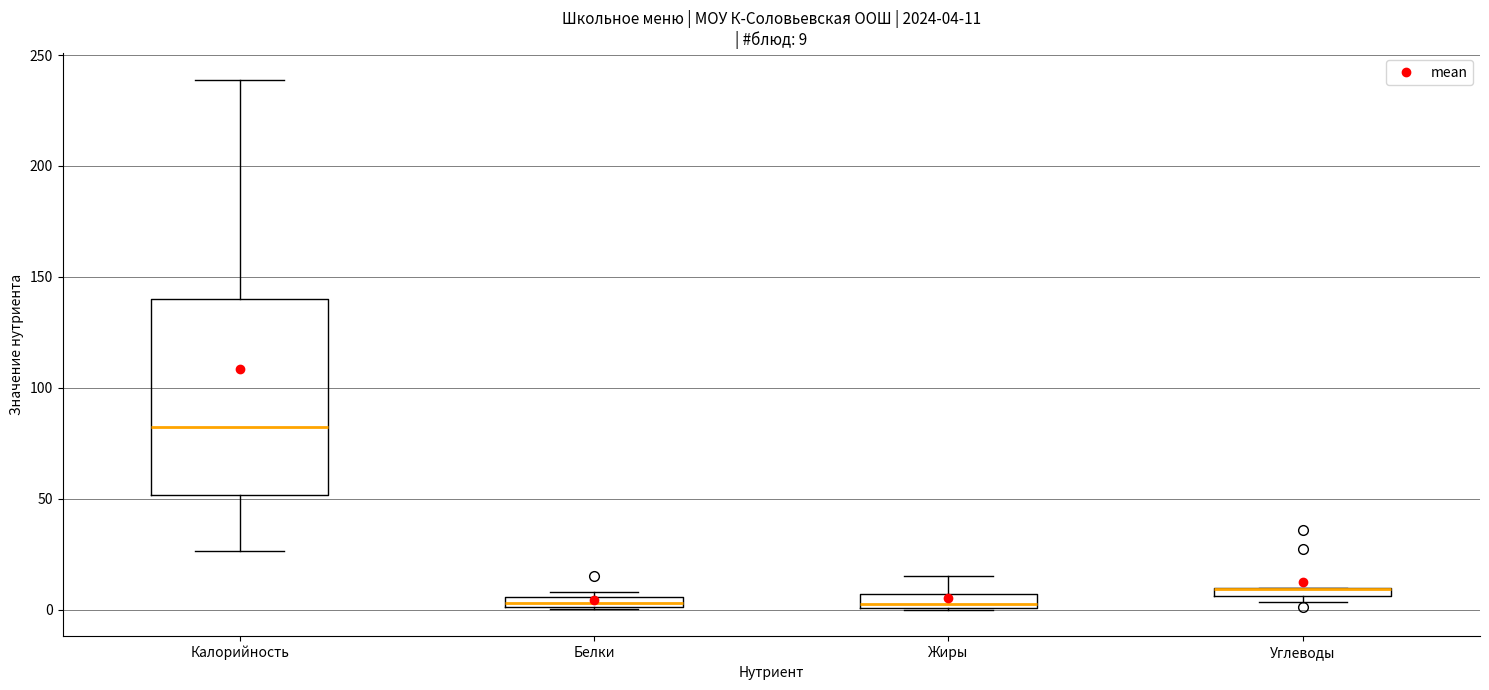

Comparing the boxes themselves (not the whiskers), which one is the tallest?

Калорийность